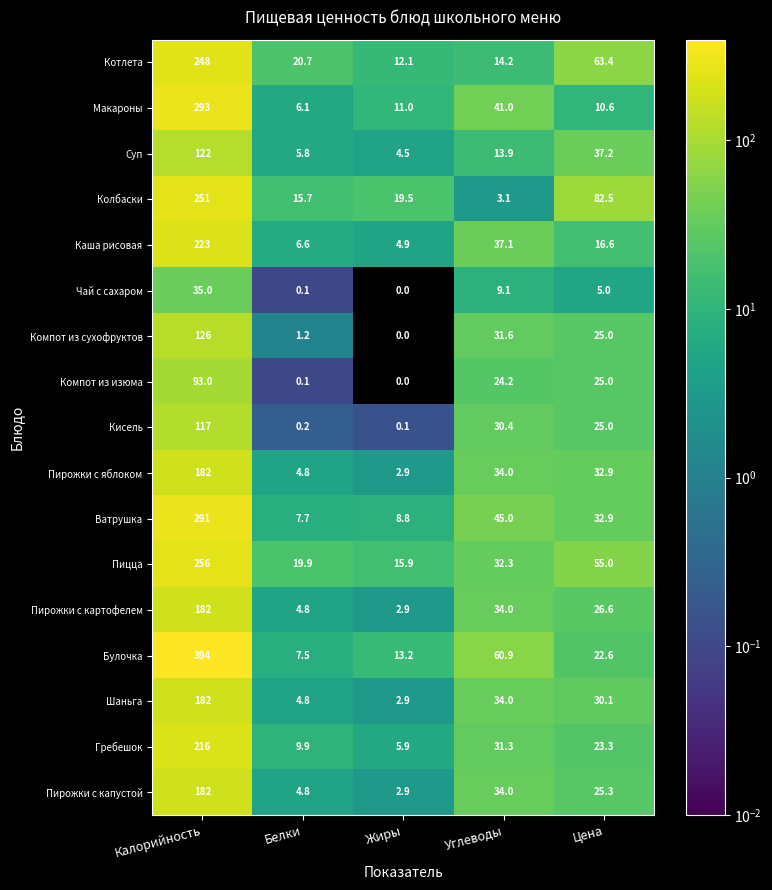

Is the value of Пирожки с яблоком at Цена greater than the value of Ватрушка at Углеводы?

No